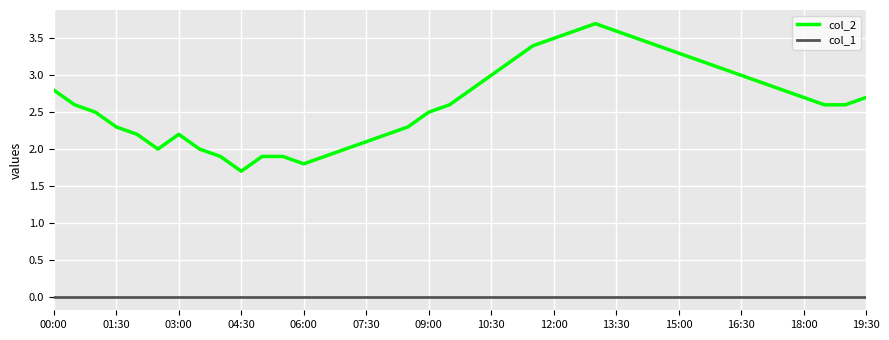

Rank the series by their maximum value, from highest to lowest.

col_2, col_1